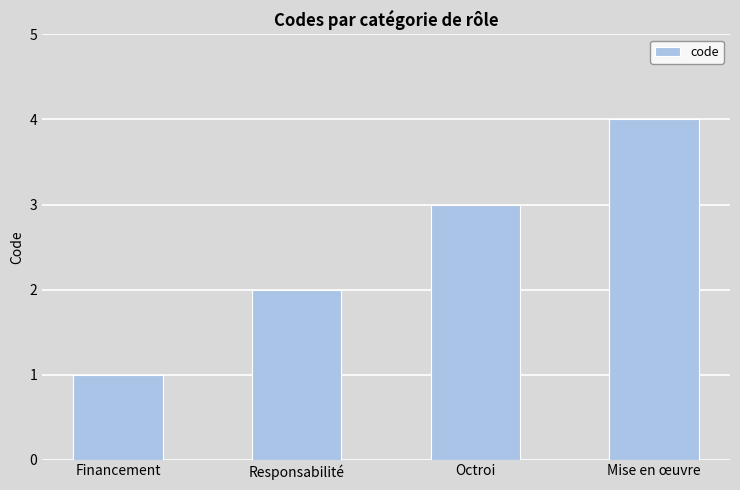

How many series are shown in this chart?

1